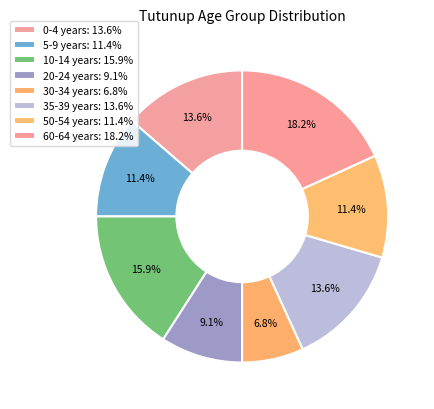

Count the number of slices in the pie.

8